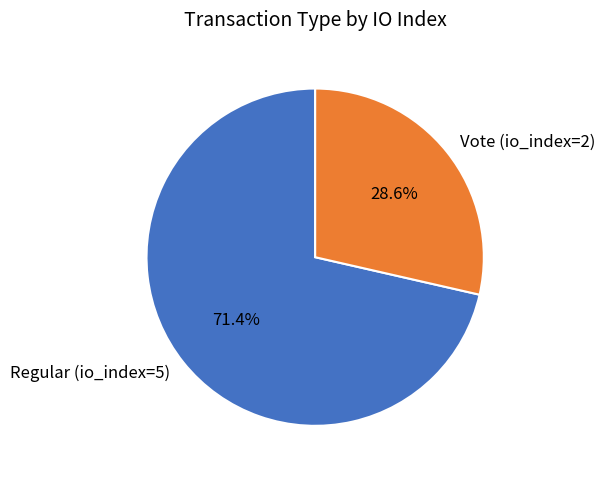

Rank the categories by value from highest to lowest.

Regular (io_index=5), Vote (io_index=2)